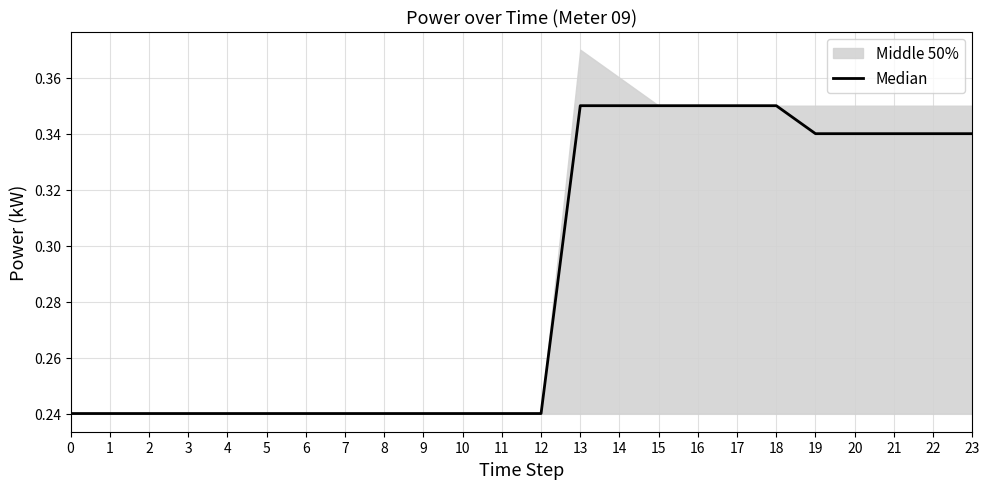

List the labels in order of value, smallest first.

0, 1, 2, 3, 4, 5, 6, 7, 8, 9, 10, 11, 12, 19, 20, 21, 22, 23, 13, 14, 15, 16, 17, 18